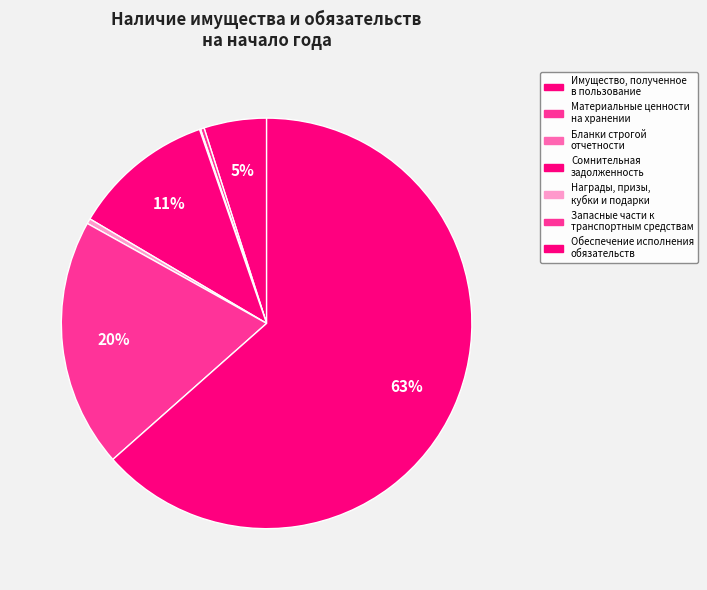

How many segments does this pie chart have?

7